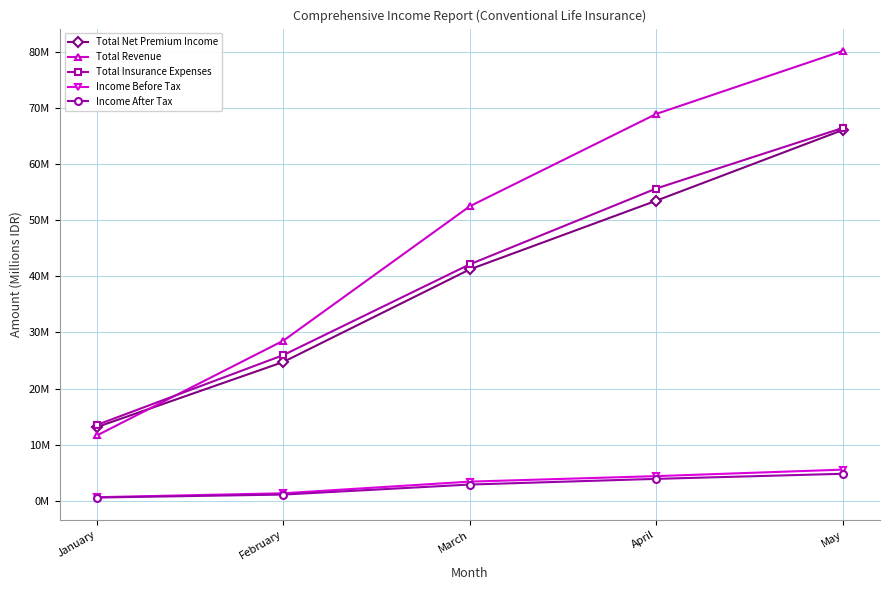

What is the value of the Total Insurance Expenses point at the 2nd from the left?

25977790.1